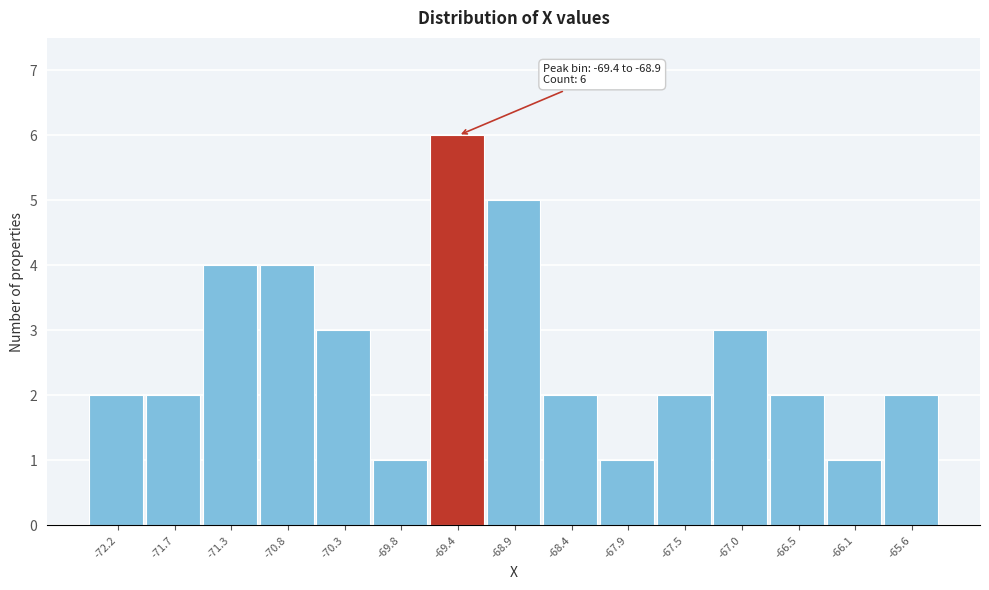

Reading left to right, extract all data points from this chart.

2	2	4	4	3	1	6	5	2	1	2	3	2	1	2